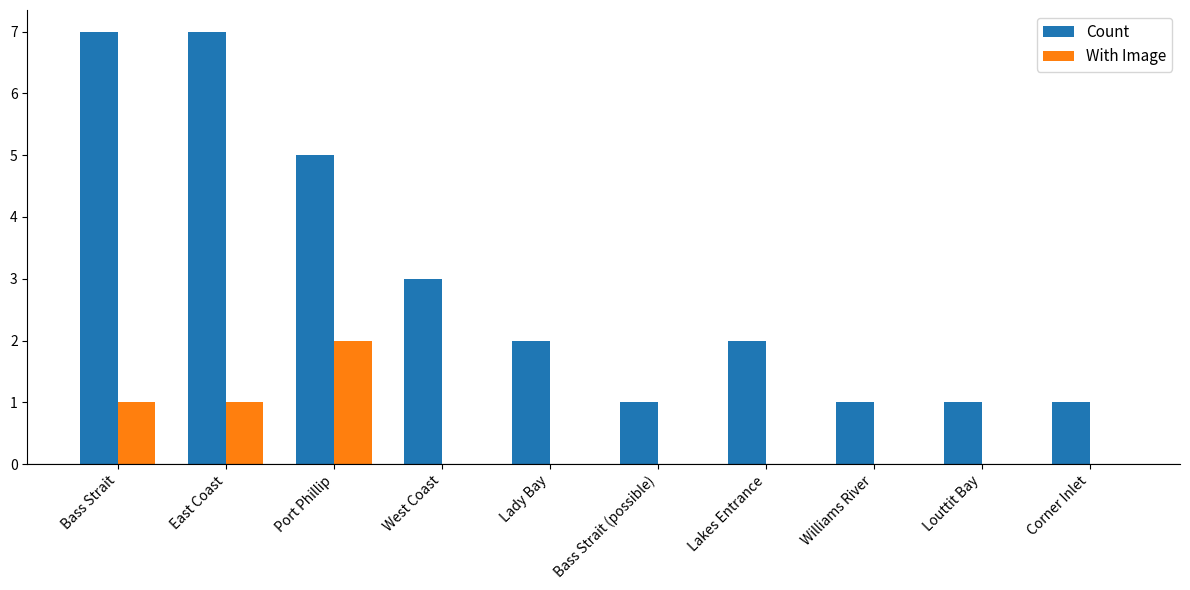

What is the sum of all Count values?

30